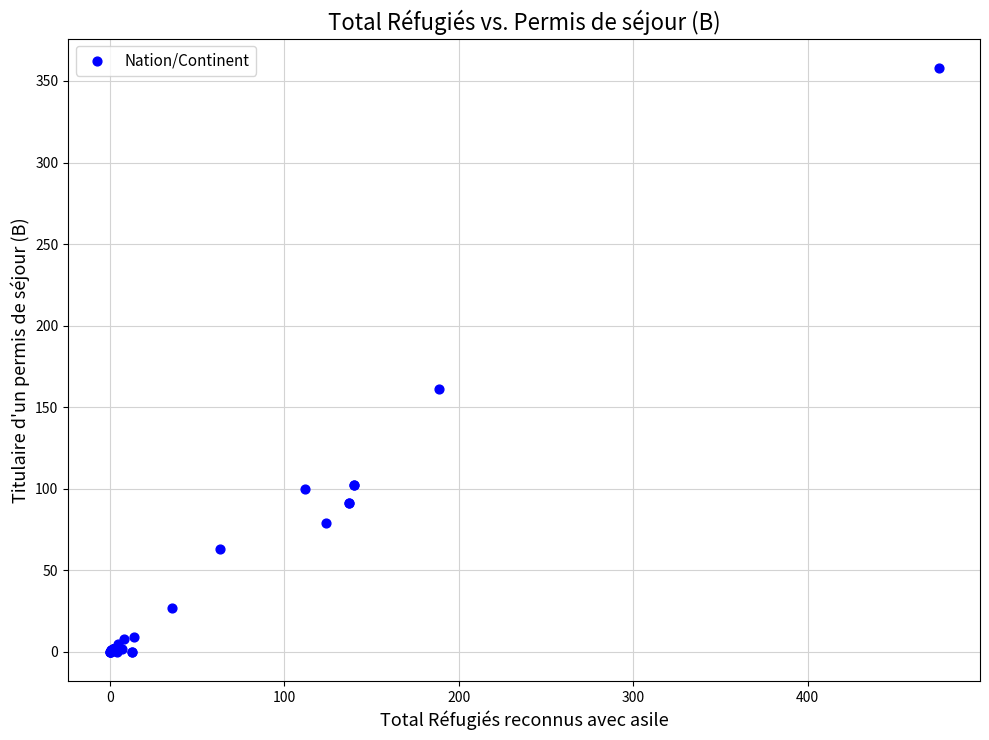

What Y value in the scatter plot is closest to 179?

161